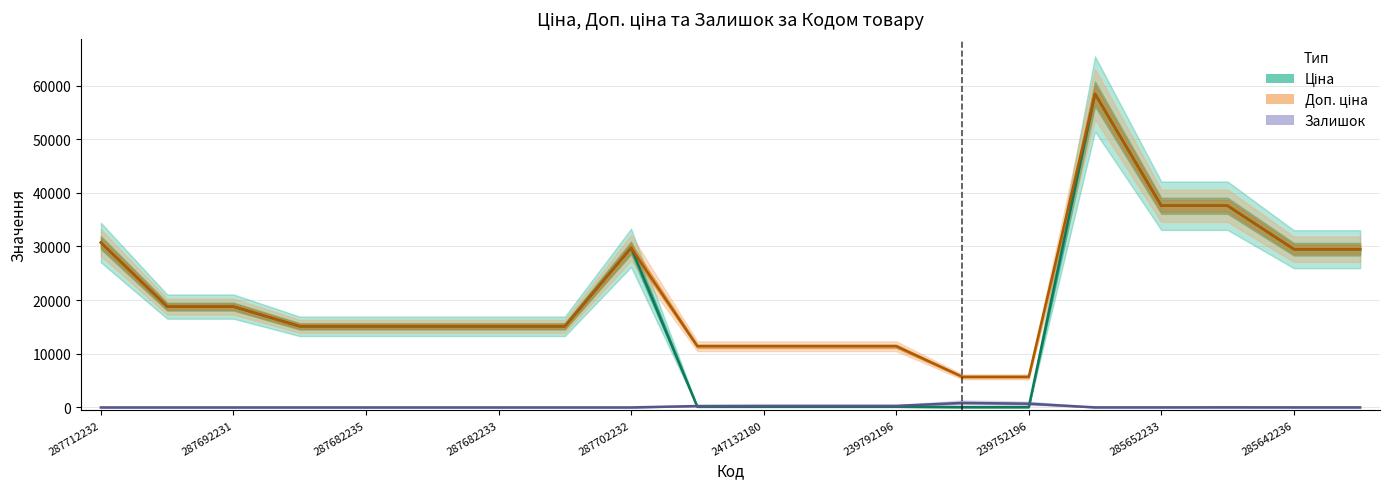

What is the sum of the Доп. ціна values at 239792196 and 19?

44611.5